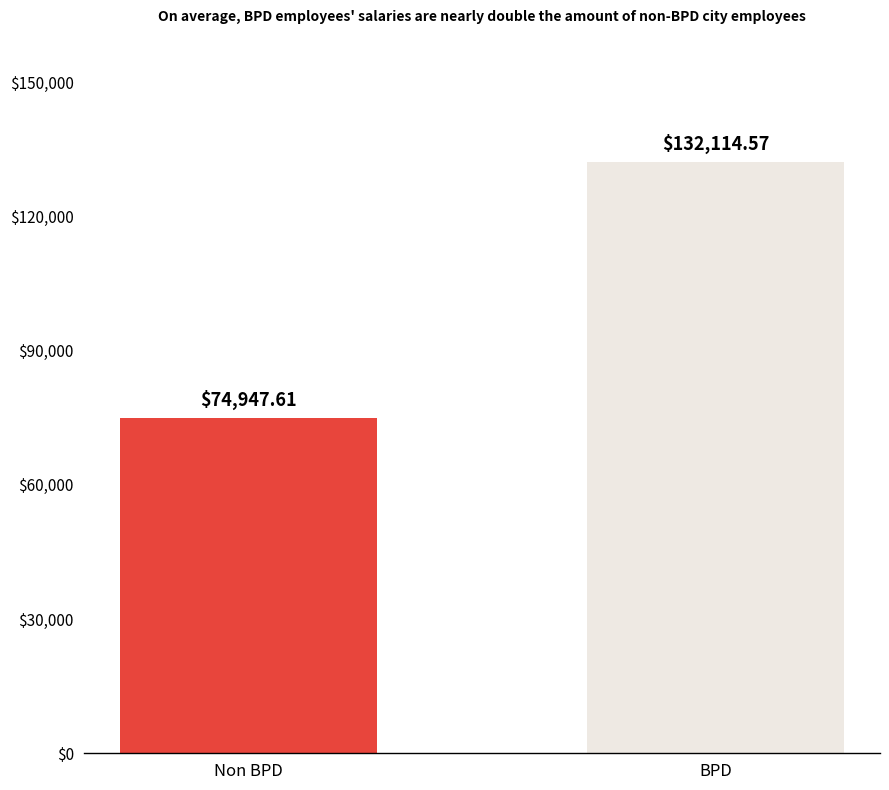

What is the difference between the maximum and minimum values?

57167.0